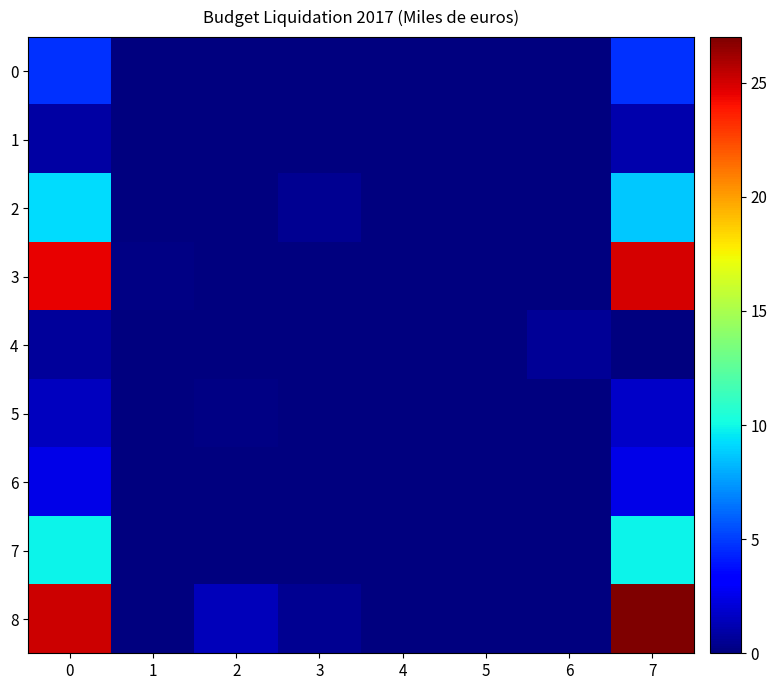

Which series has the largest total across all categories?

8